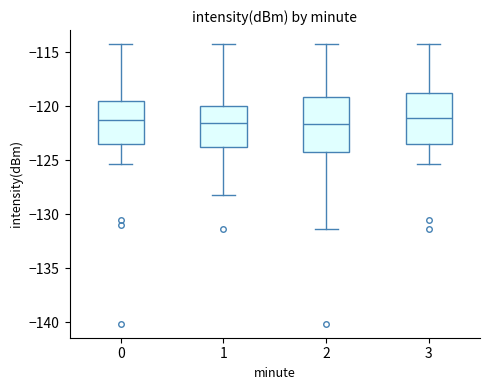

Where does the upper whisker of the box at x = 3 end on the y-axis? The values are not printed on the chart, so give them approximately, as read against the axis.

-114.5